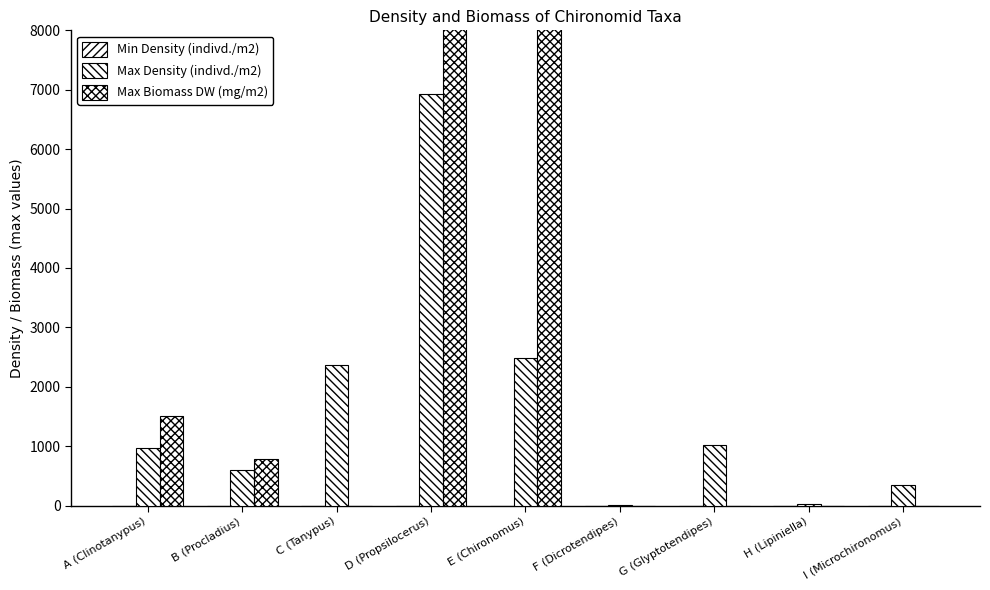

At how many categories does at least one series exceed 42903?

2